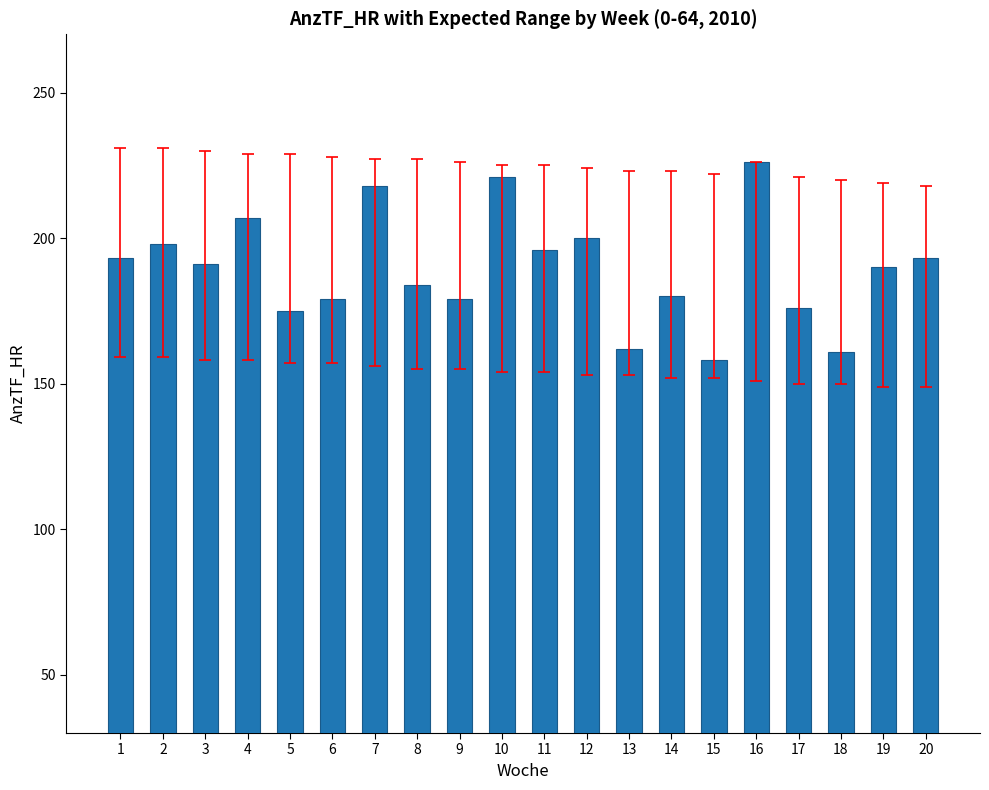

What value does the data have at 2, to the nearest 5?

200